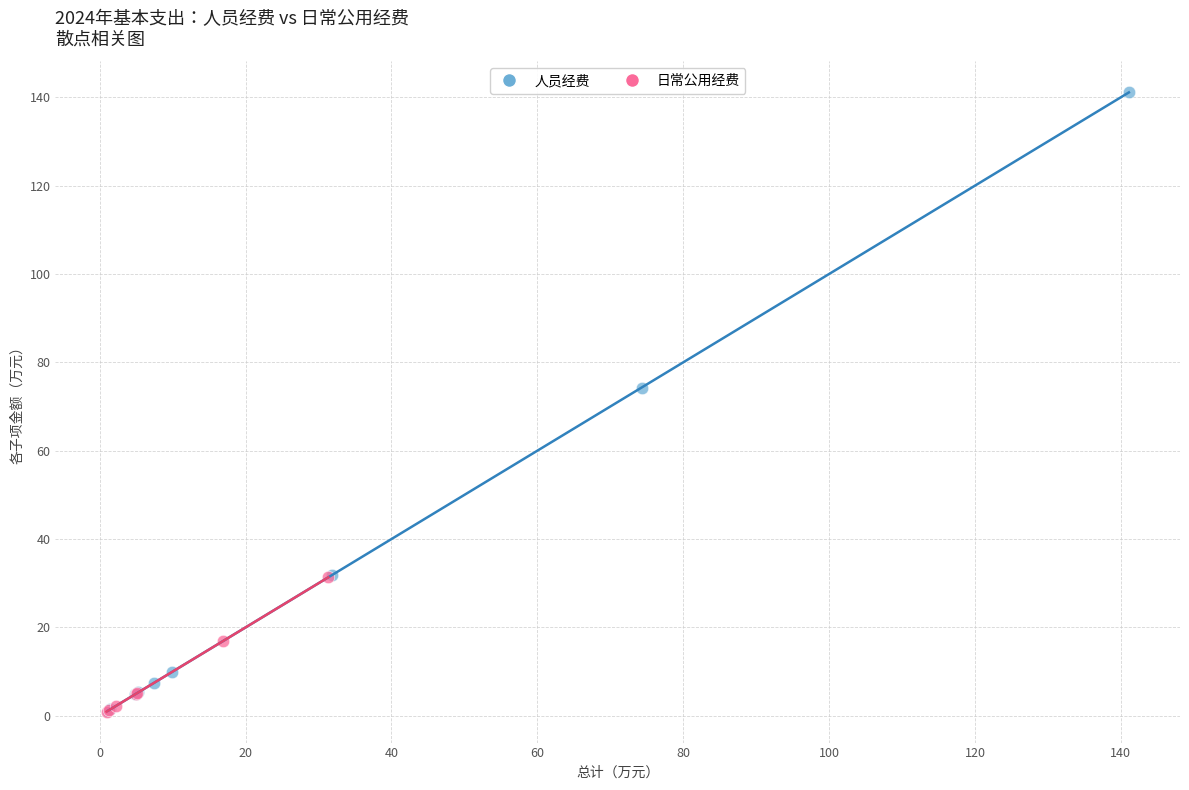

Which series contains the highest Y value?

人员经费